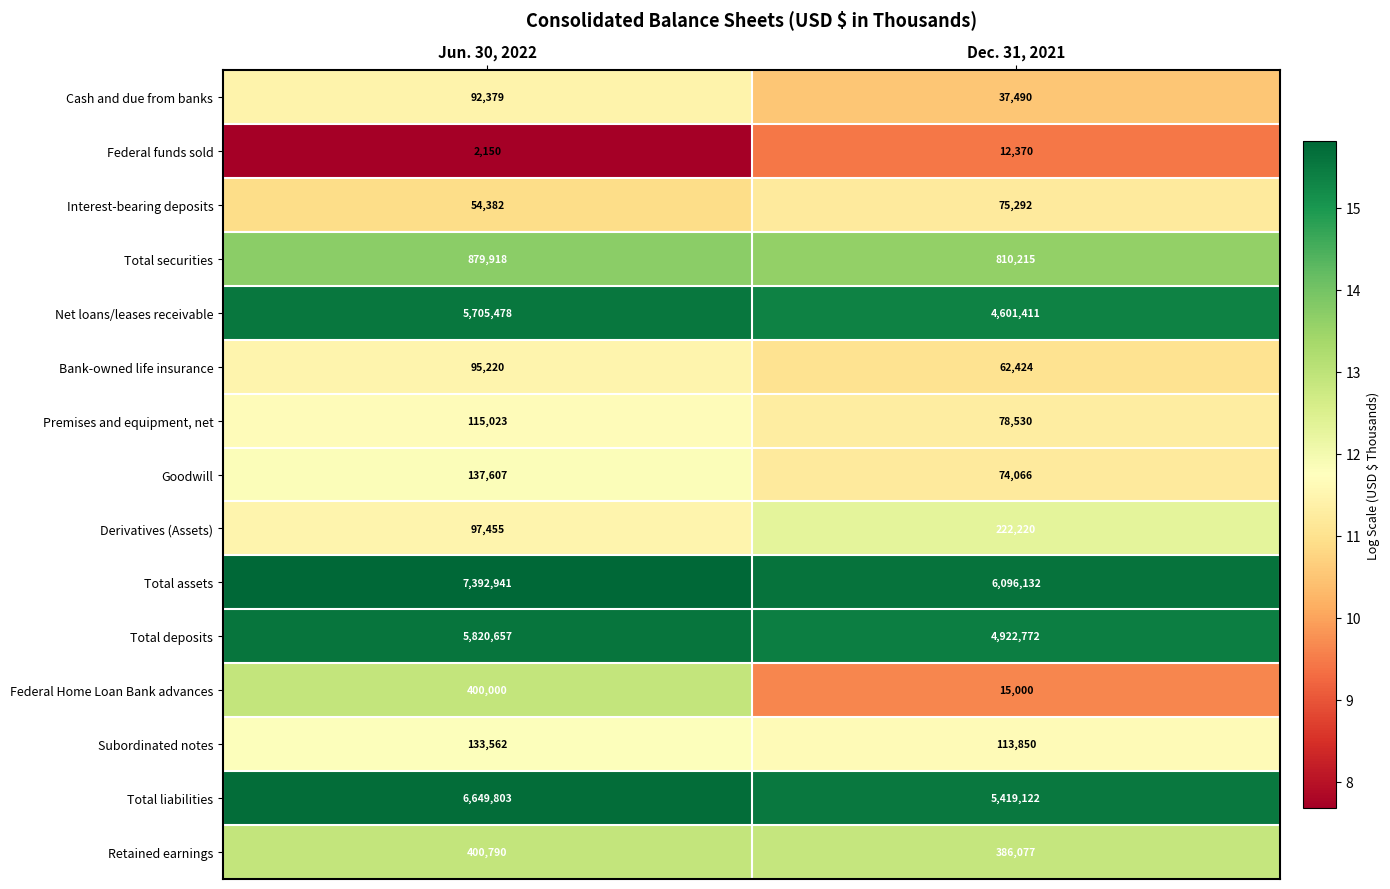

True or false: Subordinated notes has a value of 203347 at Dec. 31, 2021.

False